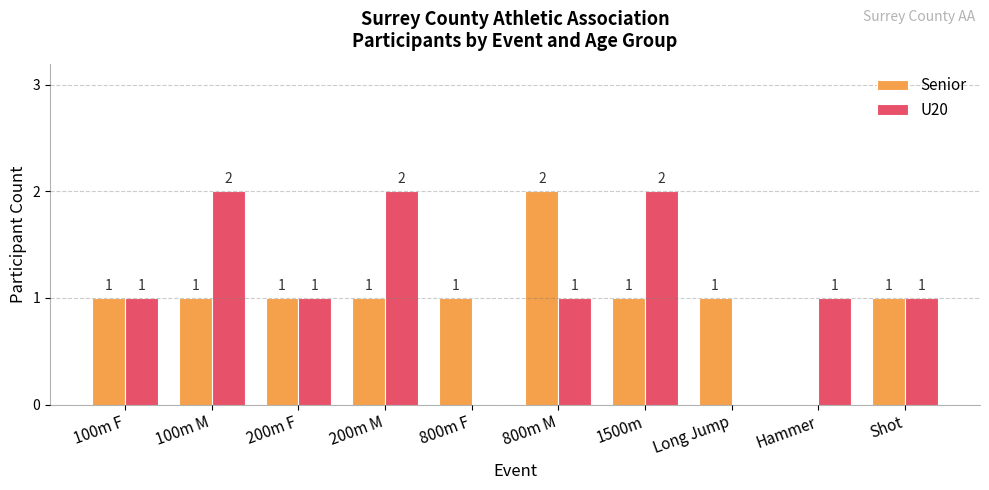

Reading left to right, extract all data points from this chart.

Senior: 1	1	1	1	1	2	1	1	0	1
U20: 1	2	1	2	0	1	2	0	1	1